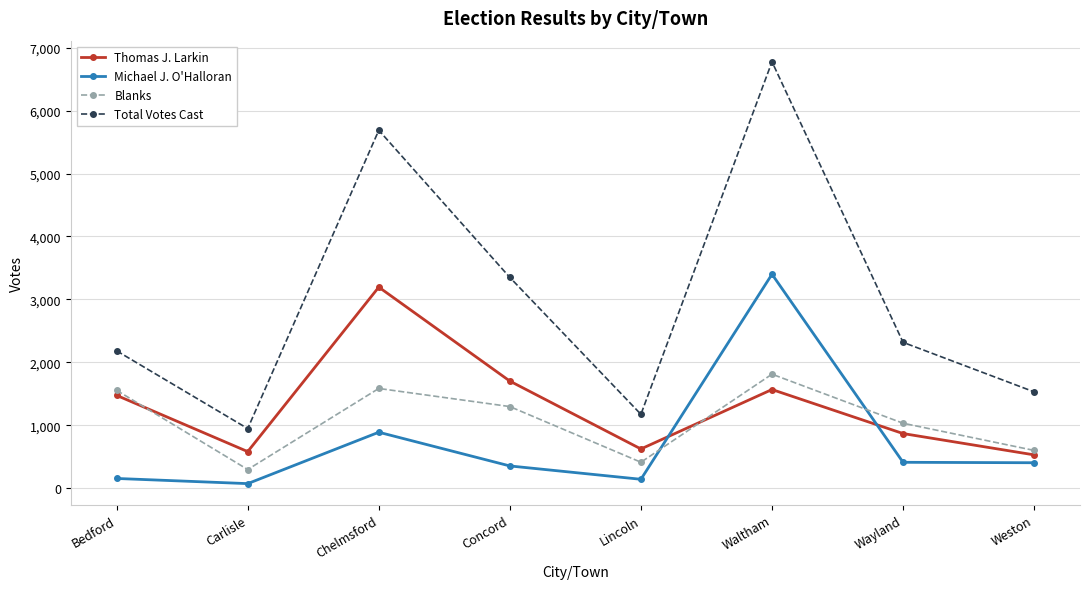

Is the value of Michael J. O'Halloran at Lincoln greater than the value of Total Votes Cast at Weston?

No